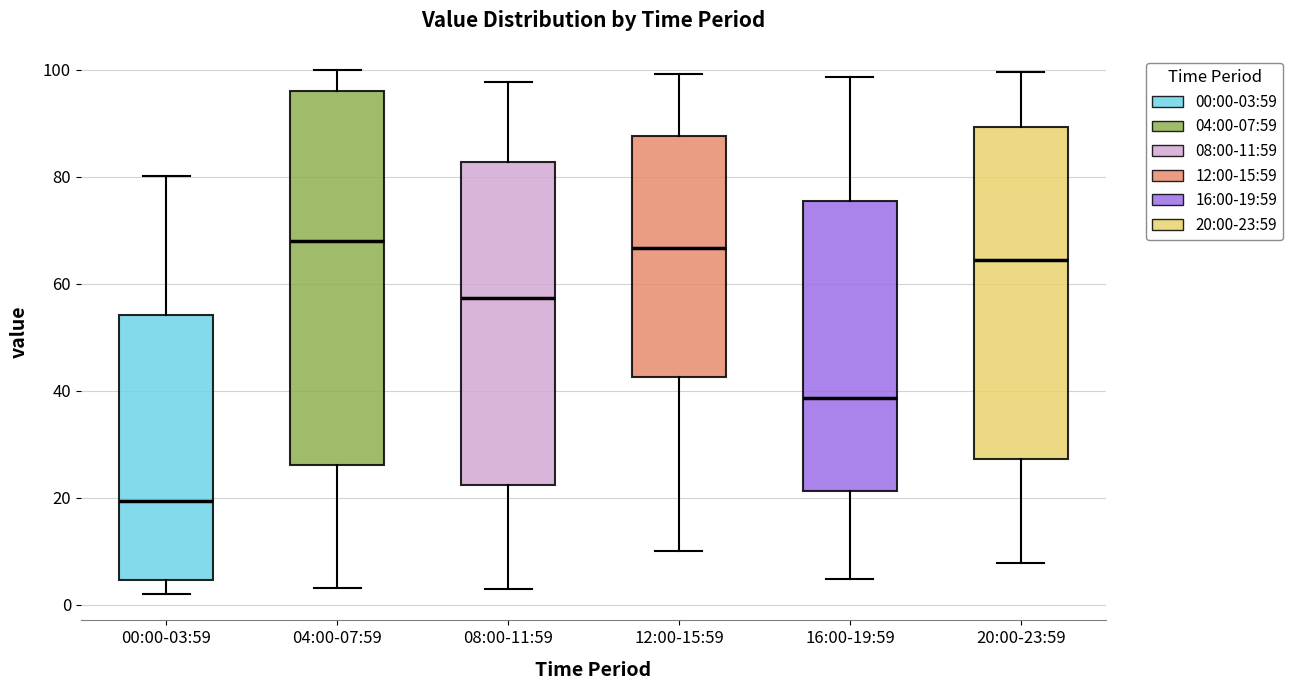

Reading left to right, read every box against the y-axis: the position of its median line, the range the box covers, and the ends of its whiskers. The values are not printed on the chart, so give them approximately, as read against the axis.

00:00-03:59: median 20, box 4 to 54, whiskers 2 to 80
04:00-07:59: median 68, box 26 to 96, whiskers 4 to 100
08:00-11:59: median 58, box 22 to 82, whiskers 2 to 98
12:00-15:59: median 66, box 42 to 88, whiskers 10 to 100
16:00-19:59: median 38, box 22 to 76, whiskers 4 to 98
20:00-23:59: median 64, box 28 to 90, whiskers 8 to 100